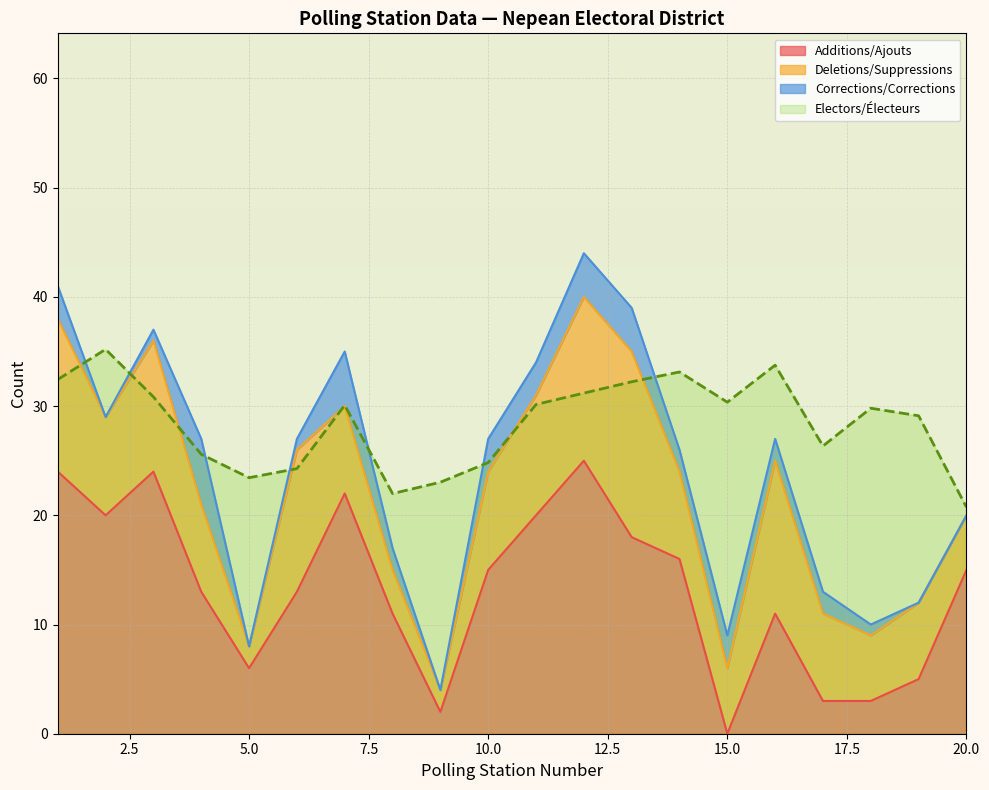

What is the minimum value for Electors/Électeurs?

20.7